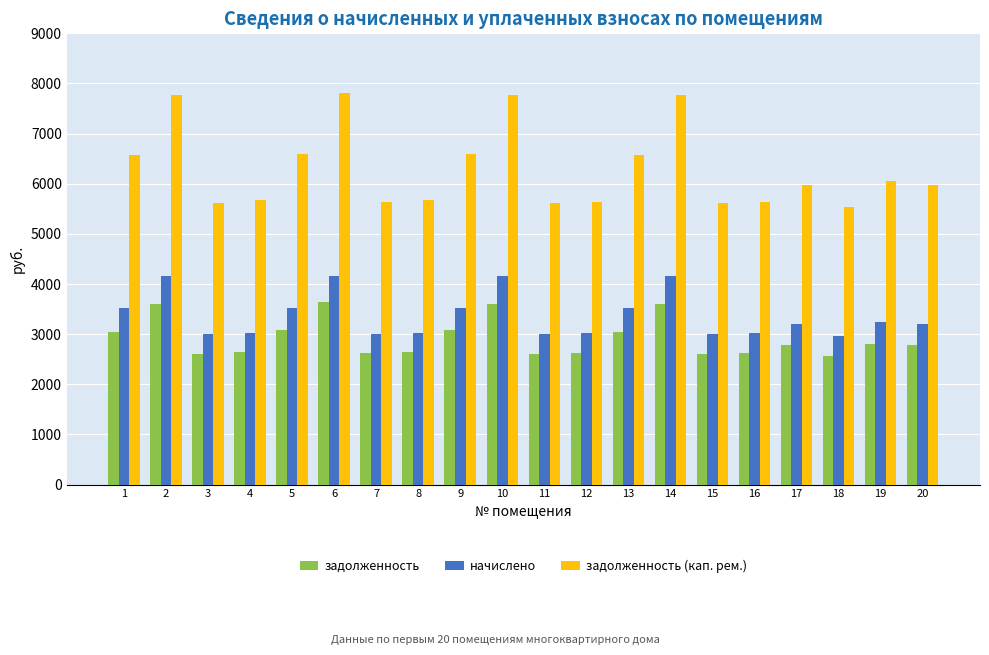

What is the average value of the начислено series?

3372.2